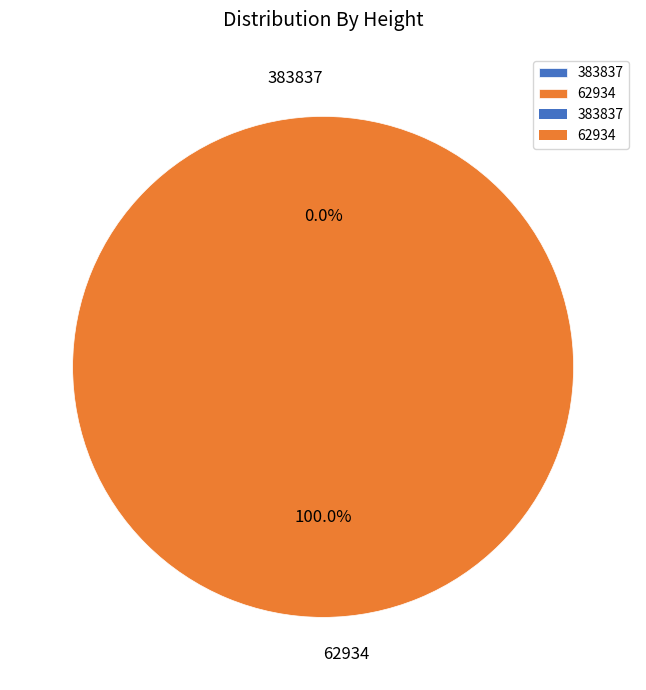

What is the smallest slice in the pie chart?

383837